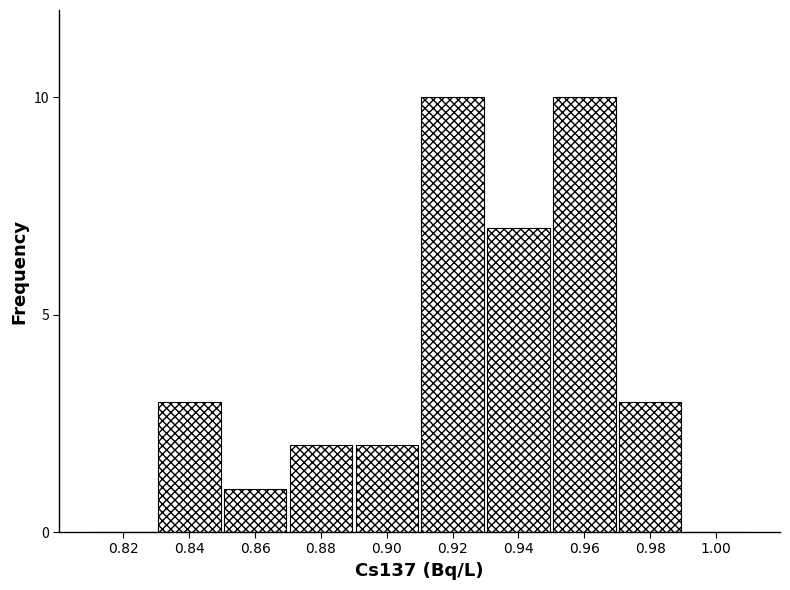

Reading left to right, extract all data points from this chart.

0.82=0	0.84=3	0.86=1	0.88=2	0.90=2	0.92=10	0.94=7	0.96=10	0.98=3	1.00=0